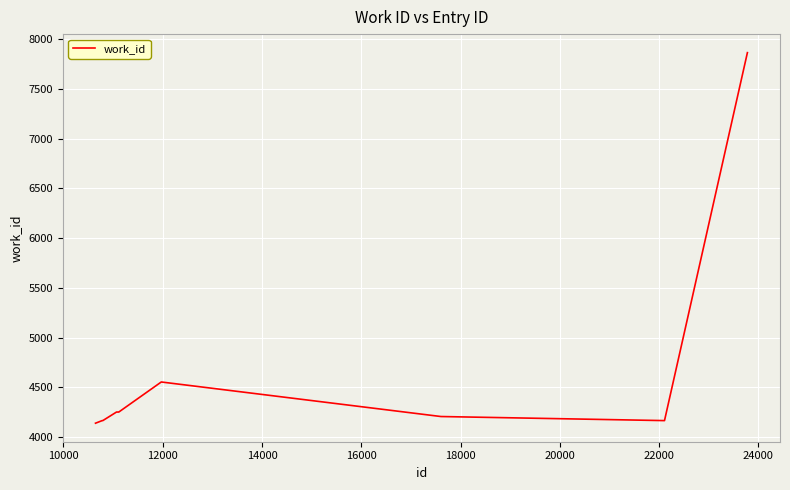

What is the maximum value shown in the chart?

7864